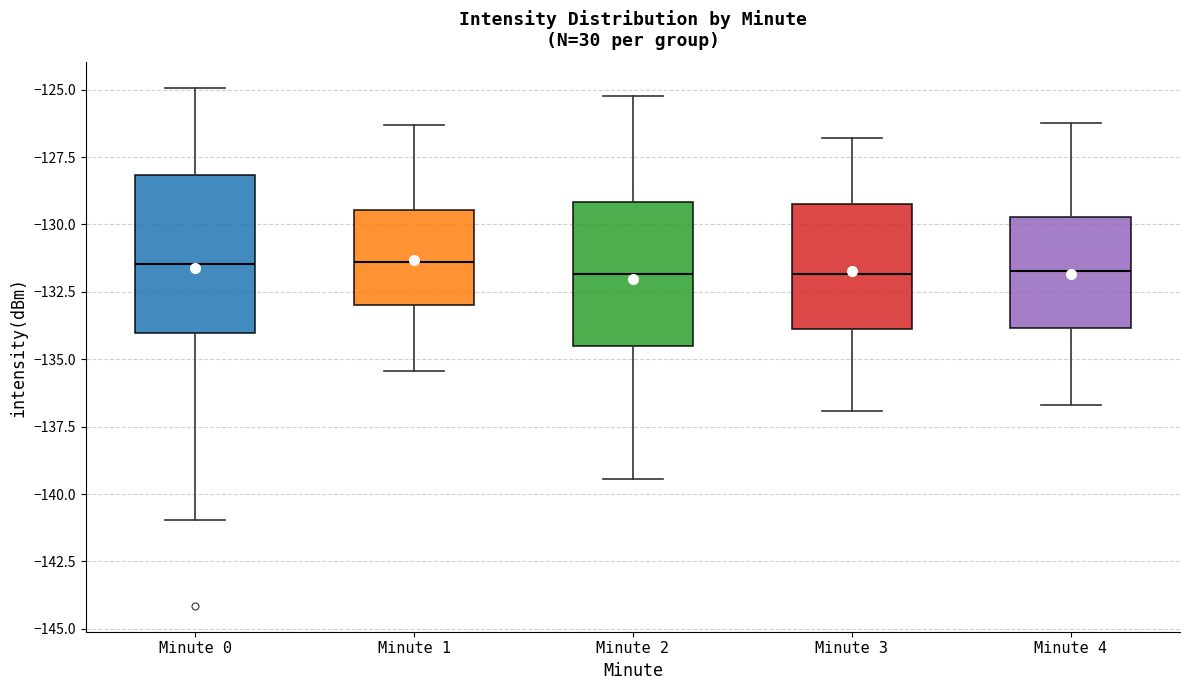

Where does the lower whisker of the box for Minute 2 end on the y-axis? The values are not printed on the chart, so give them approximately, as read against the axis.

-139.5